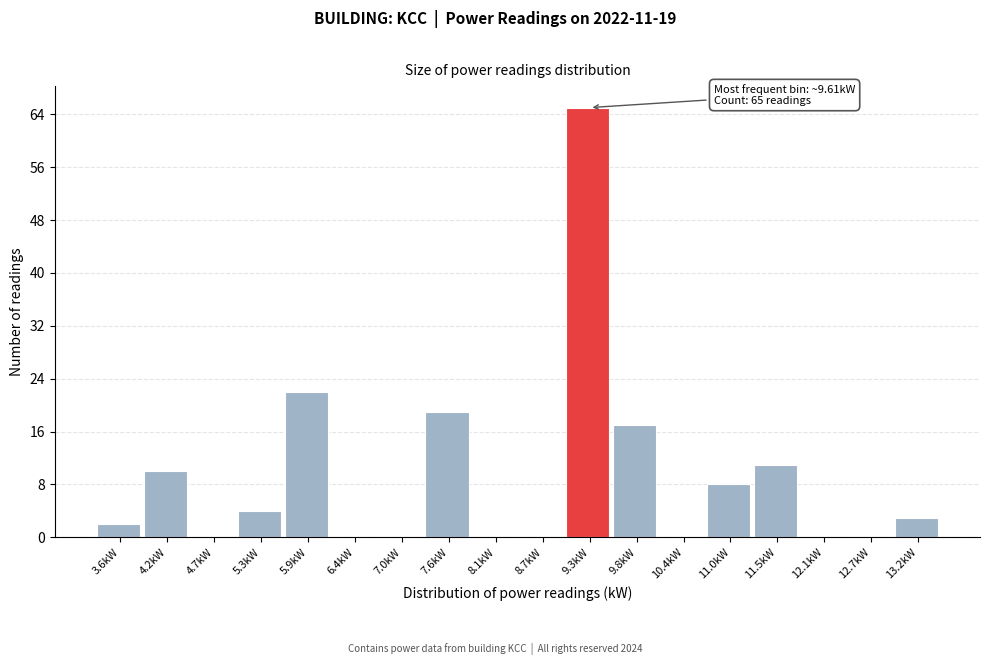

Reading right to left, what are all the values shown in this chart?

13.2kW=3	12.7kW=0	12.1kW=0	11.5kW=11	11.0kW=8	10.4kW=0	9.8kW=17	9.3kW=65	8.7kW=0	8.1kW=0	7.6kW=19	7.0kW=0	6.4kW=0	5.9kW=22	5.3kW=4	4.7kW=0	4.2kW=10	3.6kW=2